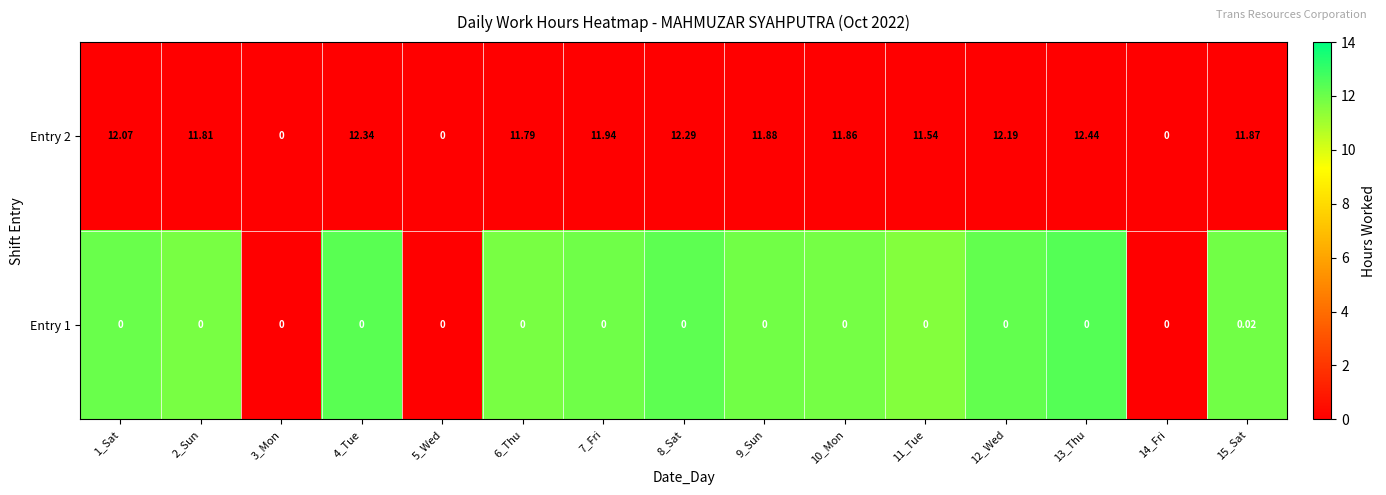

Is the value of Entry 1 at 9_Sun greater than the value of Entry 2 at 15_Sat?

No